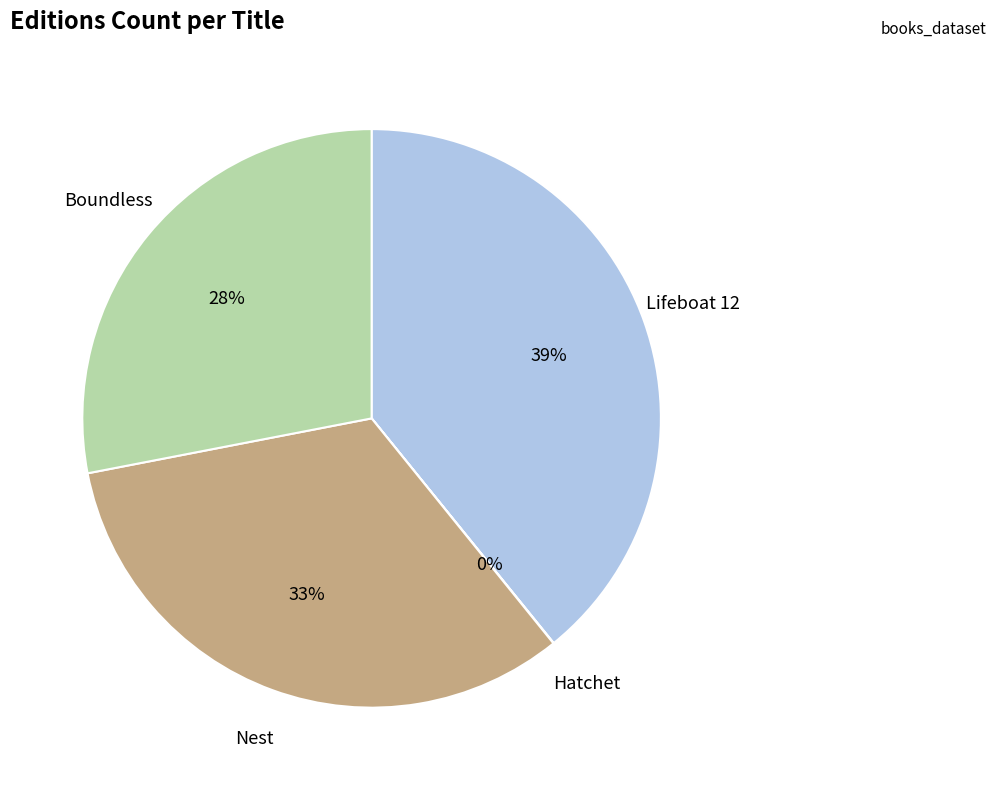

Does any single category account for the majority?

No